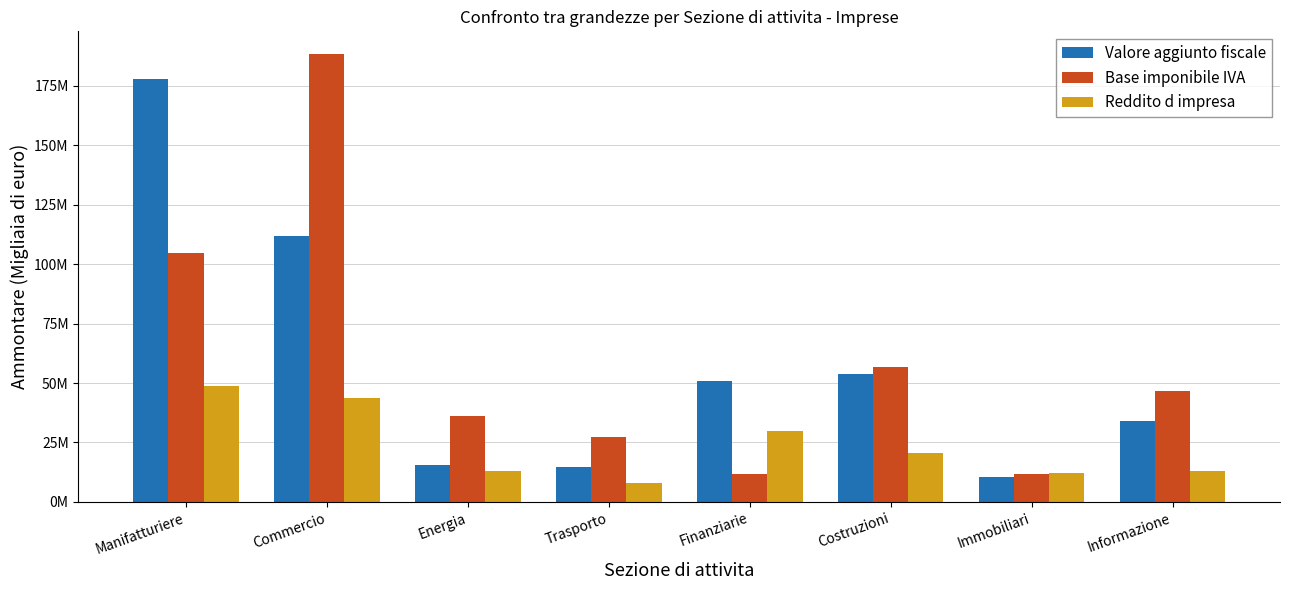

Are the bars horizontal?

No